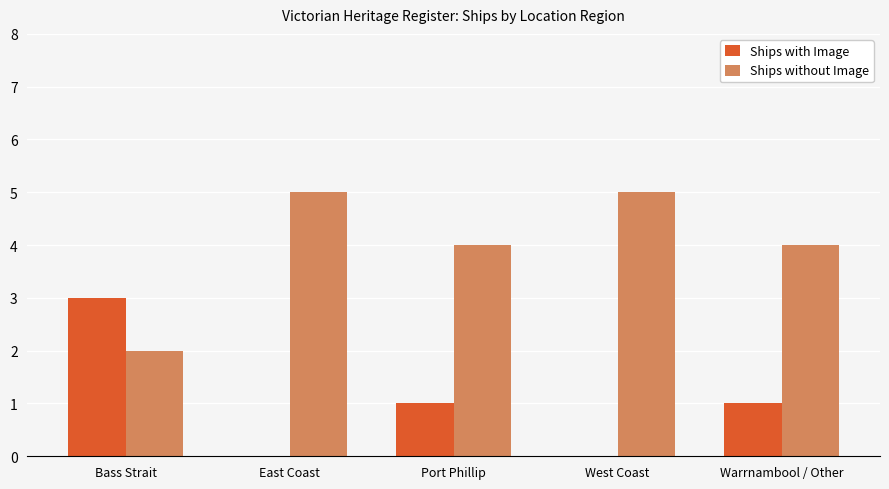

What are all the series names shown in the legend?

Ships with Image, Ships without Image